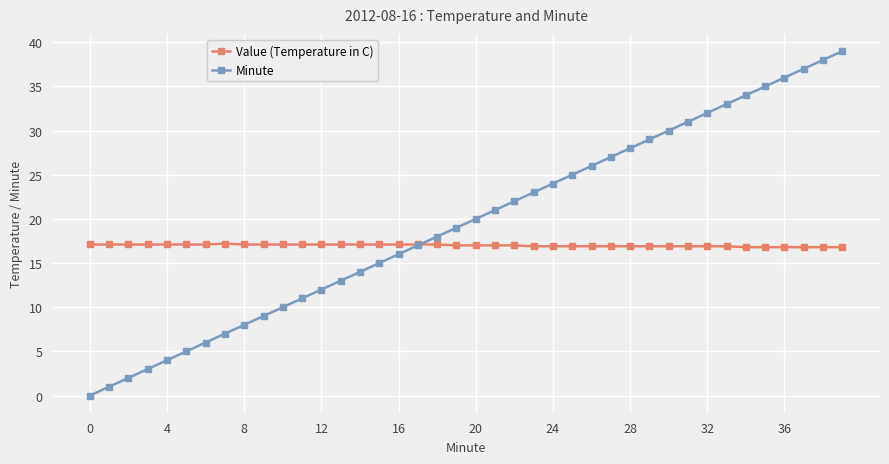

Which series has the largest range (max minus min)?

Minute